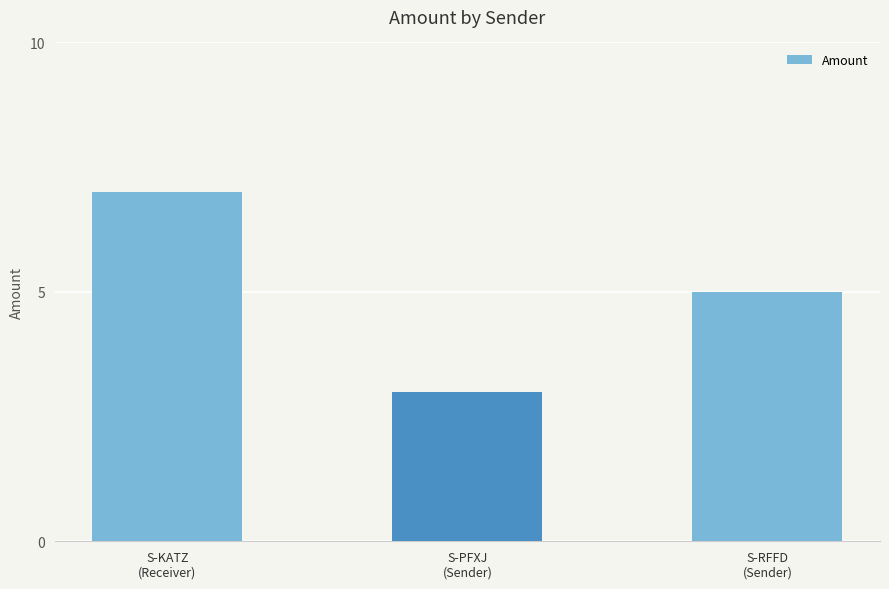

How many categories are shown in the chart?

3